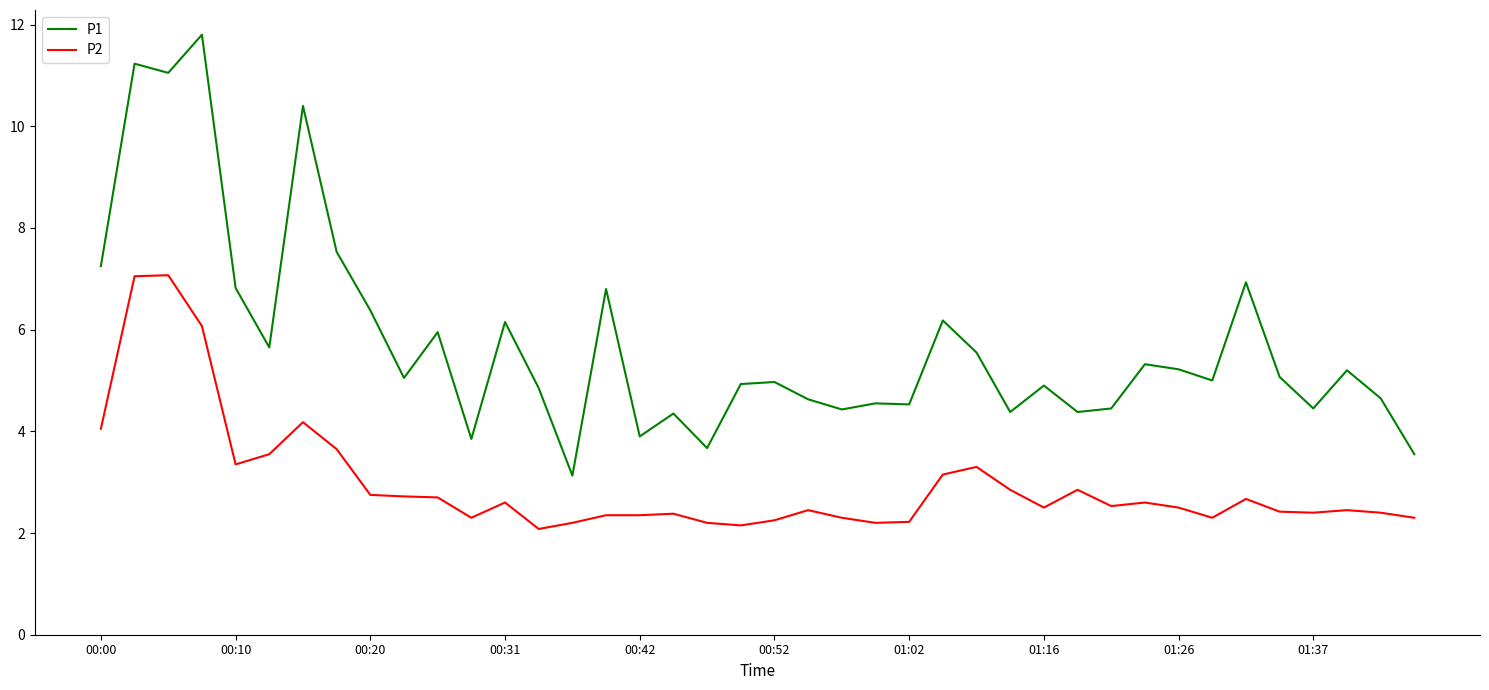

What is the difference between the maximum and minimum values in the P2 series?

5.0